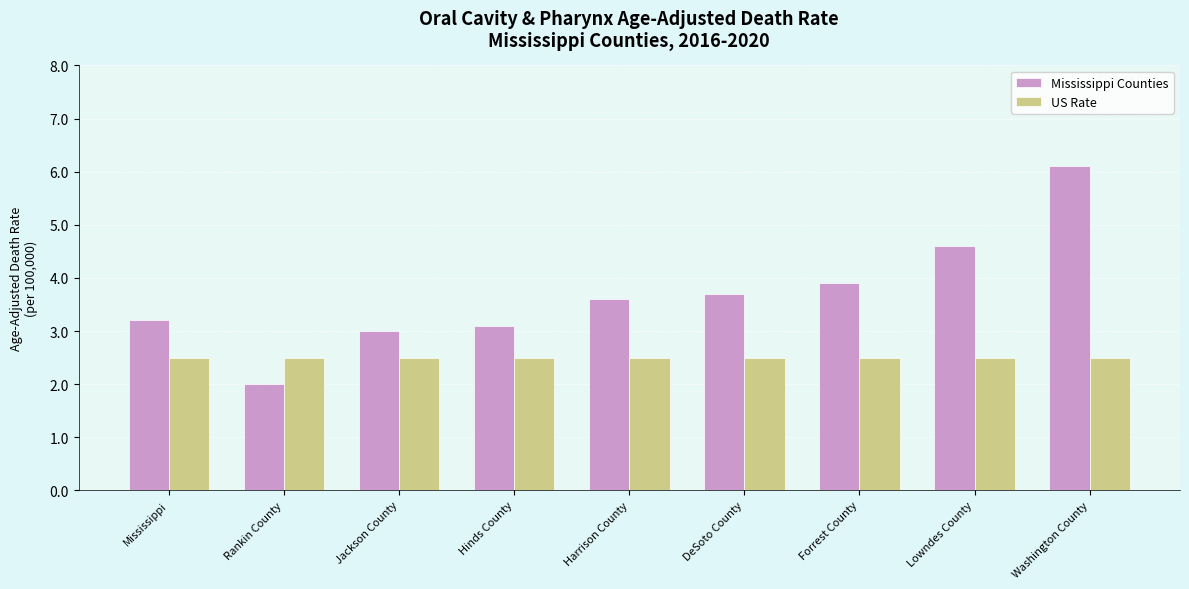

What is the sum of all Mississippi Counties values?

33.2